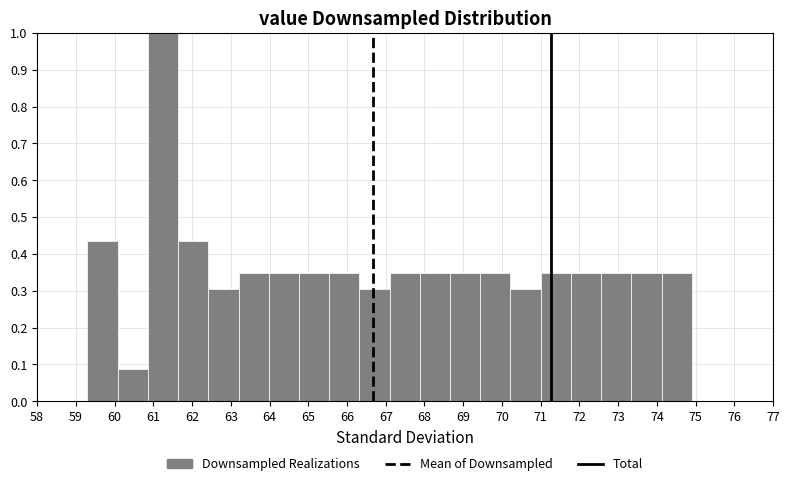

How tall is the bar that spans 70.22 to 71.00 on the x-axis? Neither the bar edges nor the heights are printed on the chart, so give them approximately, as read against the axes.

0.30